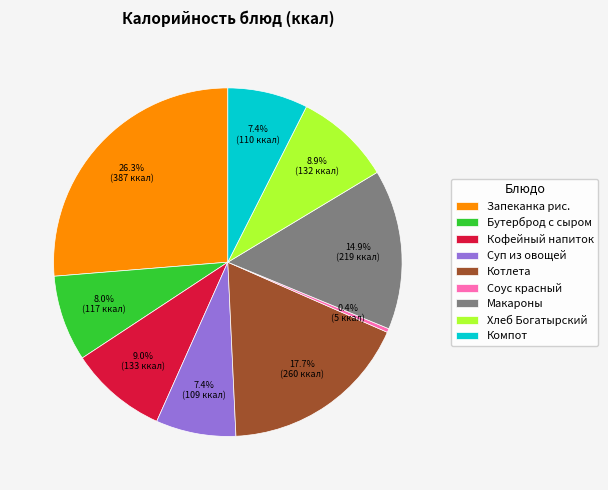

What percentage do Суп из овощей and Котлета together represent?

25.1%